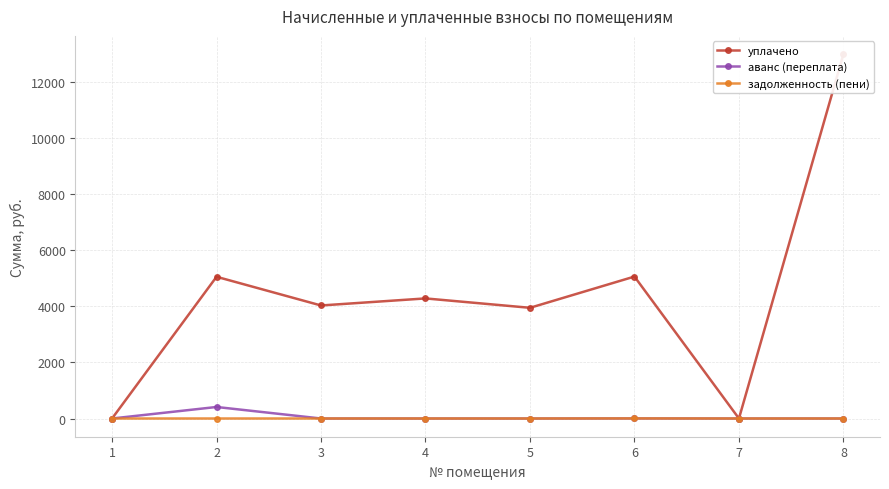

How many interior local peaks does the задолженность (пени) series have?

1